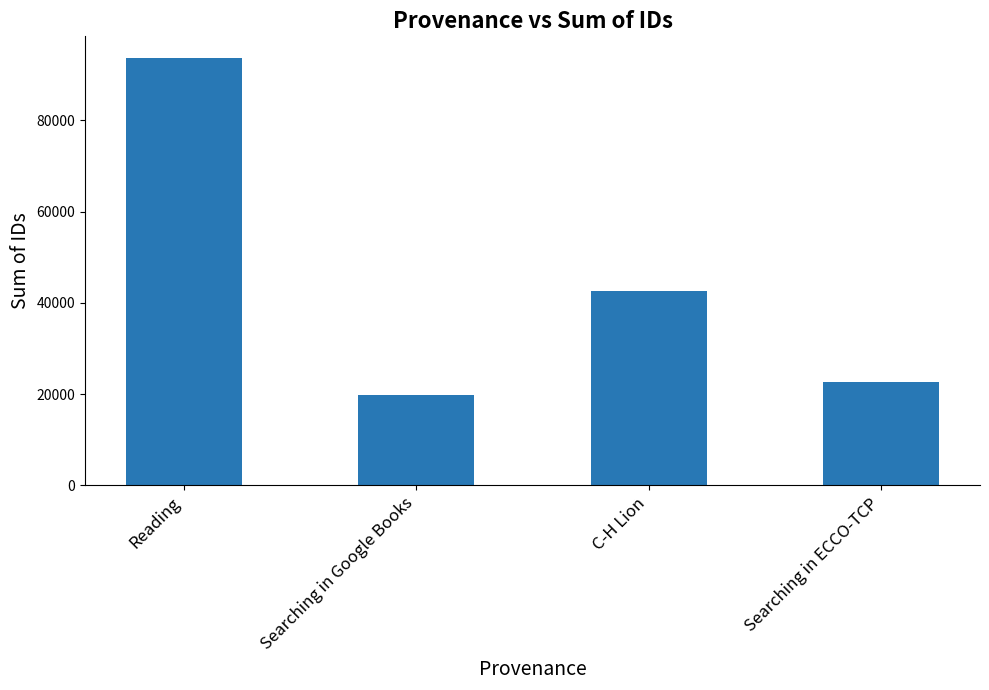

Which category has the highest value across all series?

Reading